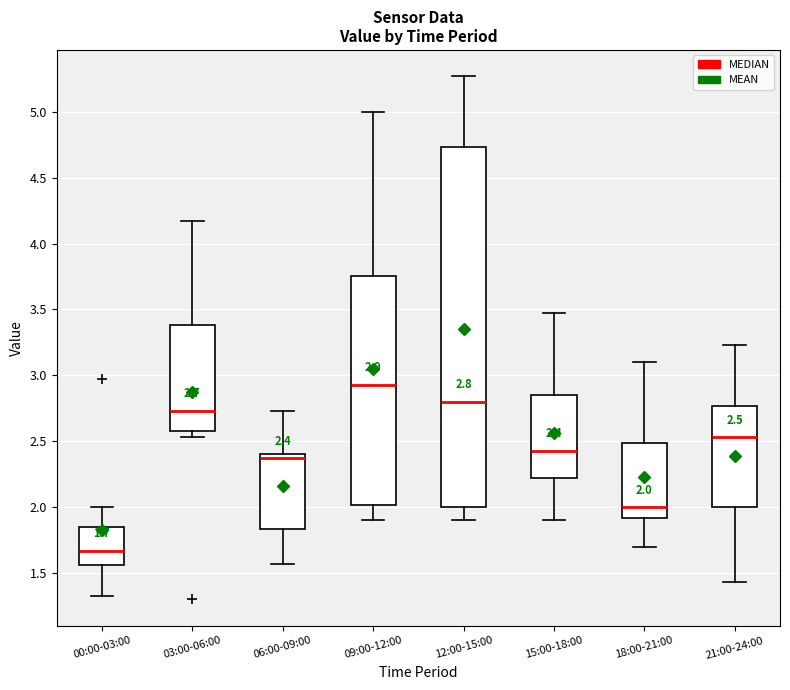

Which box's median line is the highest?

09:00-12:00